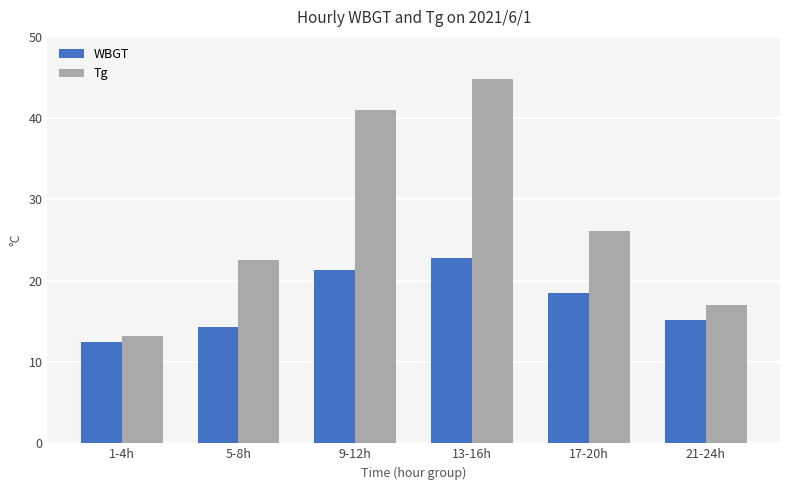

What is the sum of the Tg values at 9-12h and 5-8h?

63.6